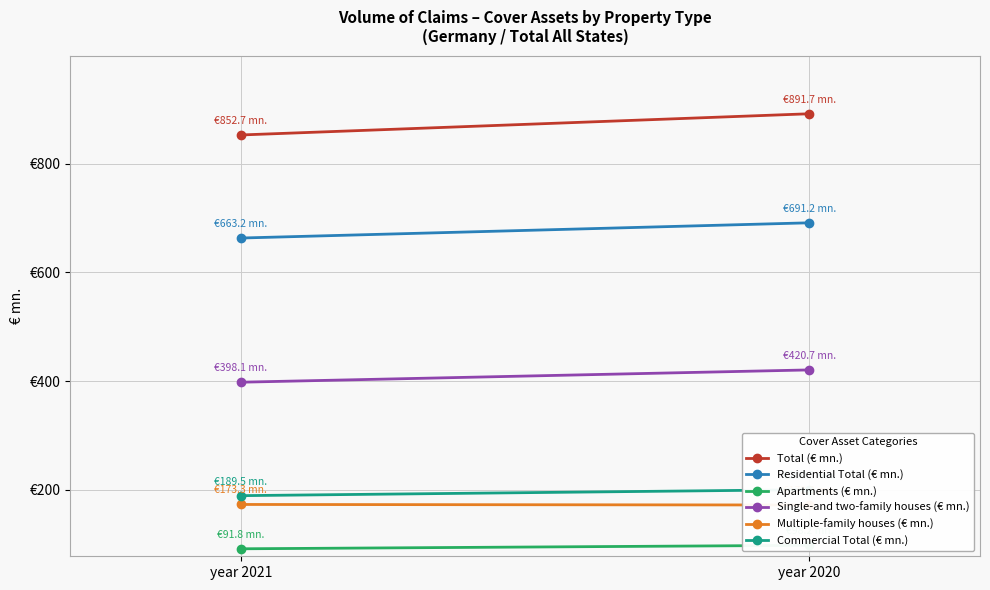

Which series has the largest total across all categories?

Total (€ mn.)